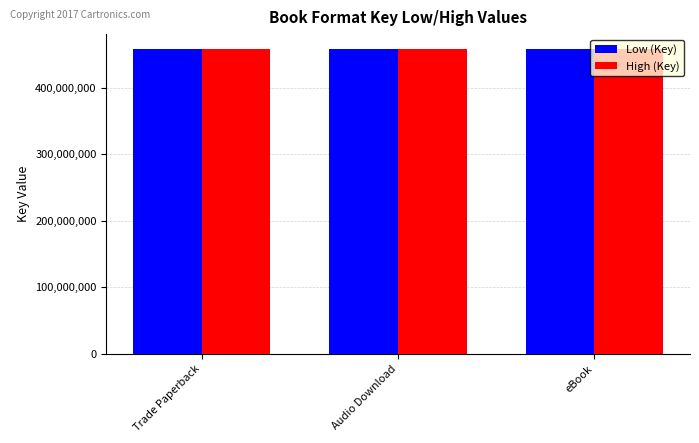

Is it true that Low (Key) equals 457729019 at eBook?

True